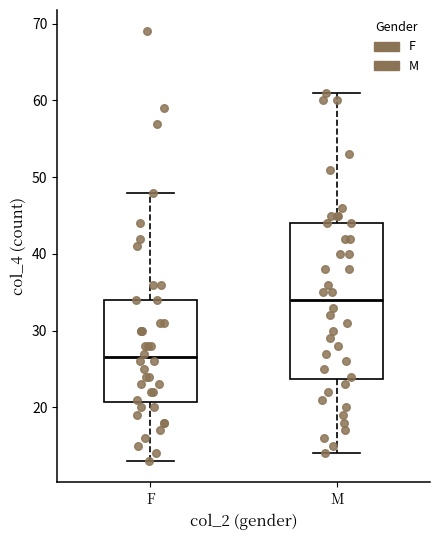

Reading left to right, read every box against the y-axis: the position of its median line, the range the box covers, and the ends of its whiskers. The values are not printed on the chart, so give them approximately, as read against the axis.

F: median 27, box 21 to 34, whiskers 13 to 48
M: median 34, box 24 to 44, whiskers 14 to 61